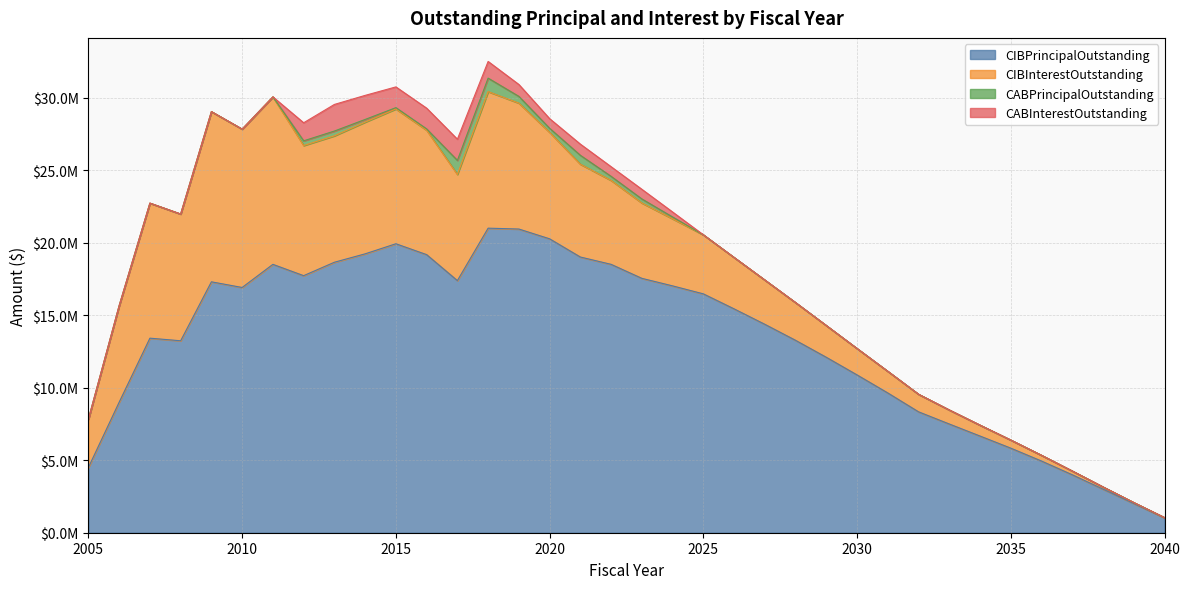

What are all the series names shown in the legend?

CIBPrincipalOutstanding, CIBInterestOutstanding, CABPrincipalOutstanding, CABInterestOutstanding